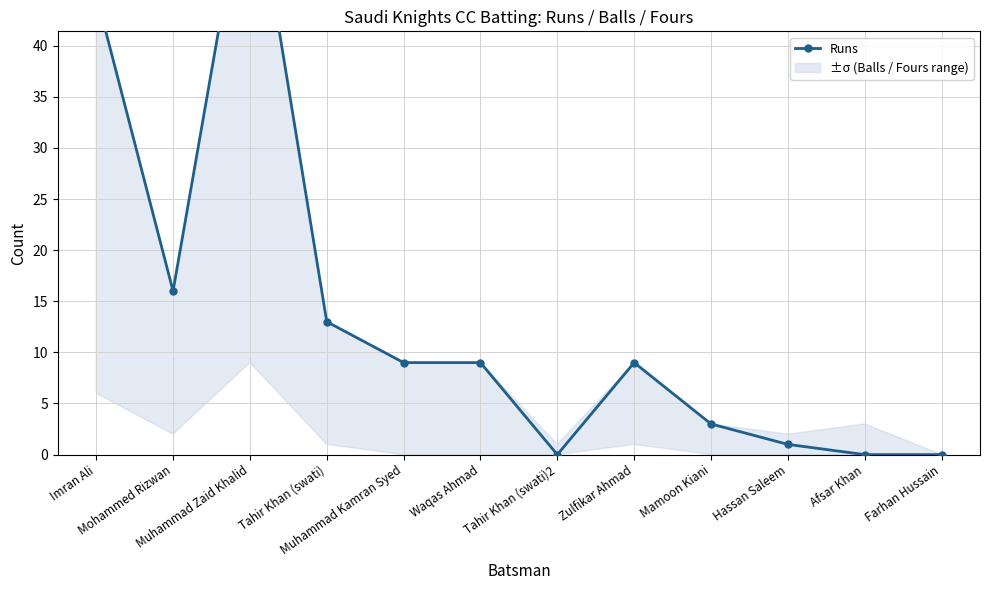

Rank the categories by value from lowest to highest.

Tahir Khan (swati)2, Afsar Khan, Farhan Hussain, Hassan Saleem, Mamoon Kiani, Muhammad Kamran Syed, Waqas Ahmad, Zulfikar Ahmad, Tahir Khan (swati), Mohammed Rizwan, Imran Ali, Muhammad Zaid Khalid